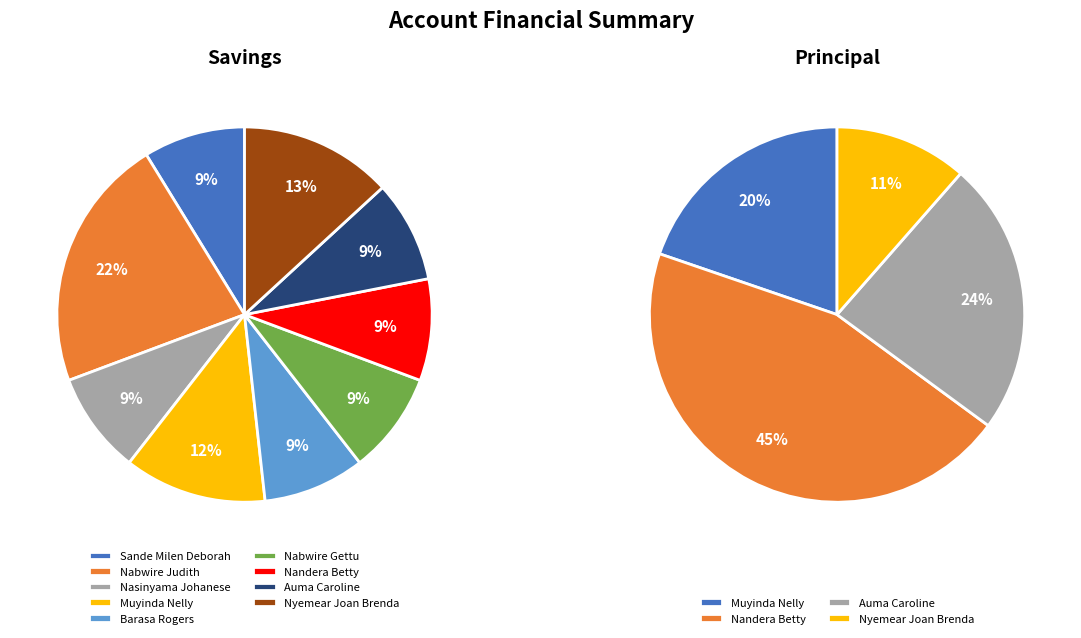

To the nearest percent, what portion does Nandera Betty represent?

9%